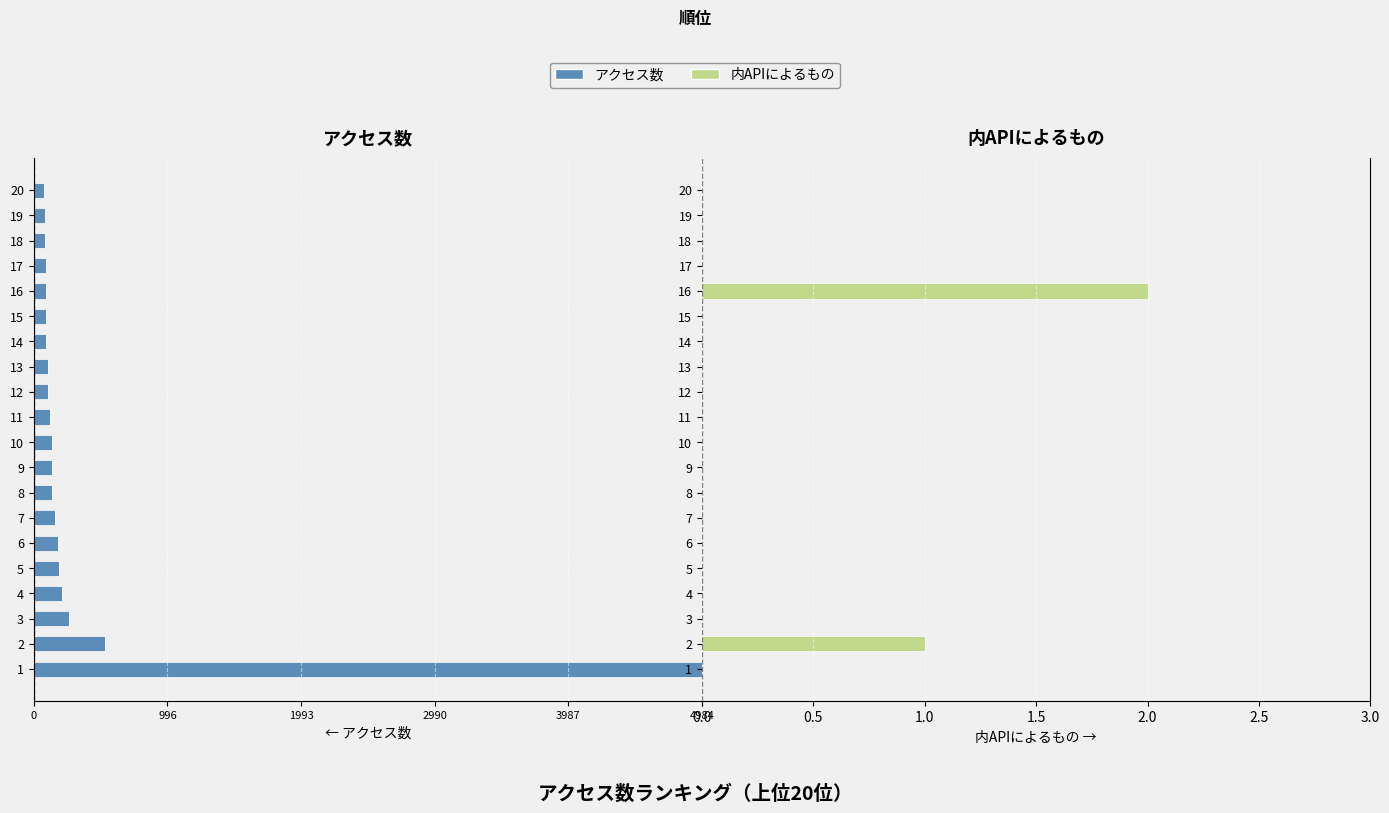

How many groups of bars are there?

20